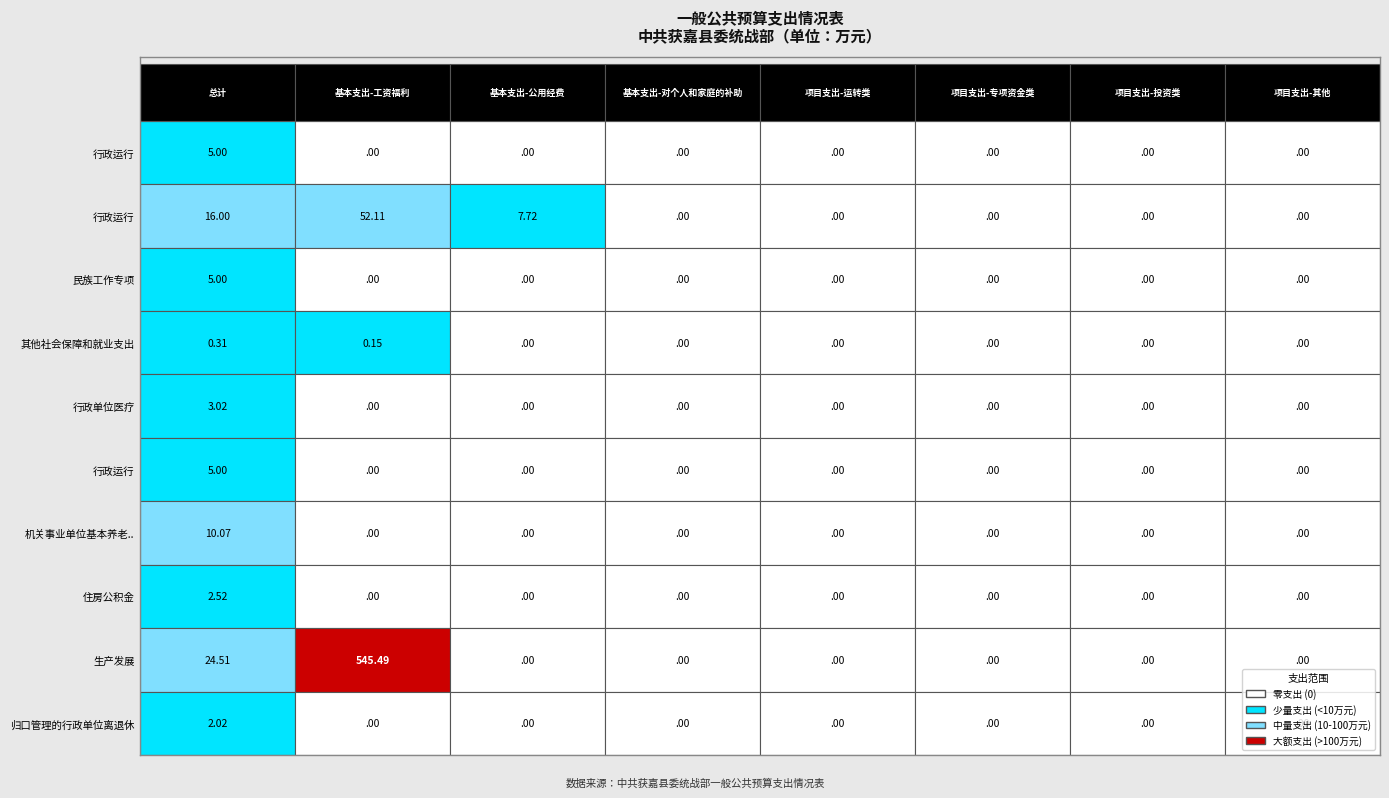

The value of 2101101  行政单位医疗 at 5 is 1.4. True or false?

False